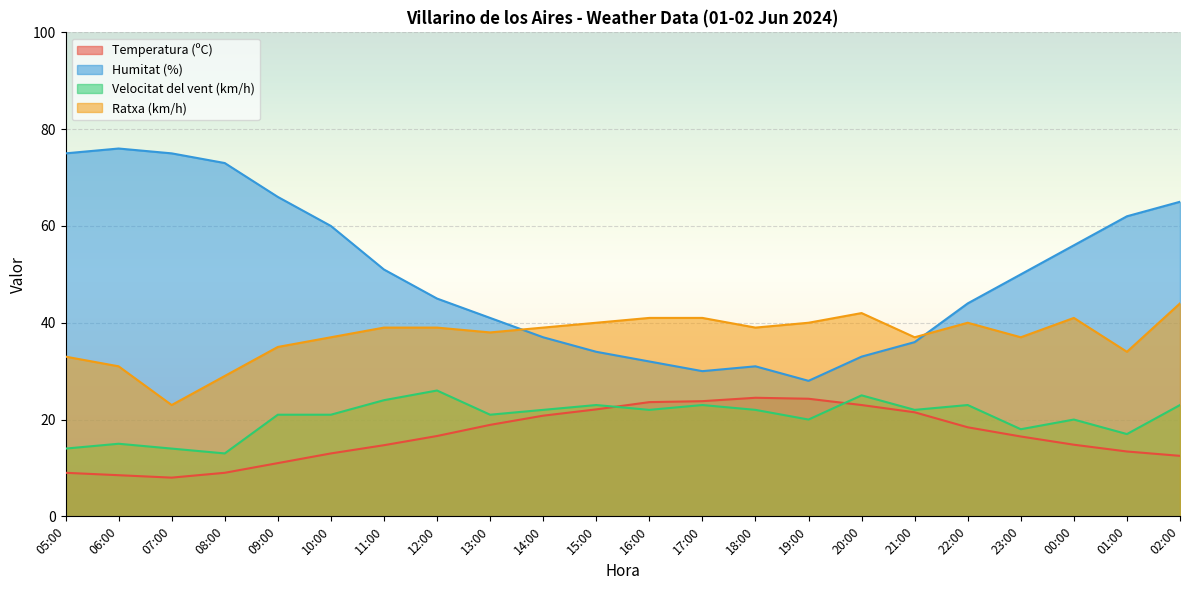

Rank the series at 13:00 from highest to lowest value.

Humitat (%), Ratxa (km/h), Velocitat del vent (km/h), Temperatura (ºC)